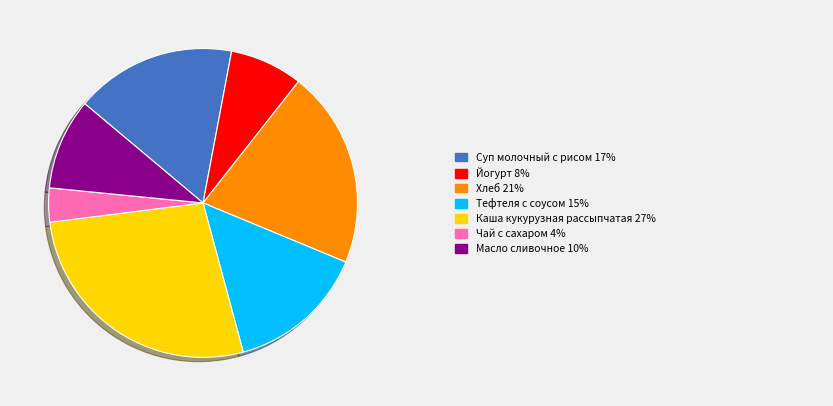

Is there any slice that represents more than half of the pie?

No